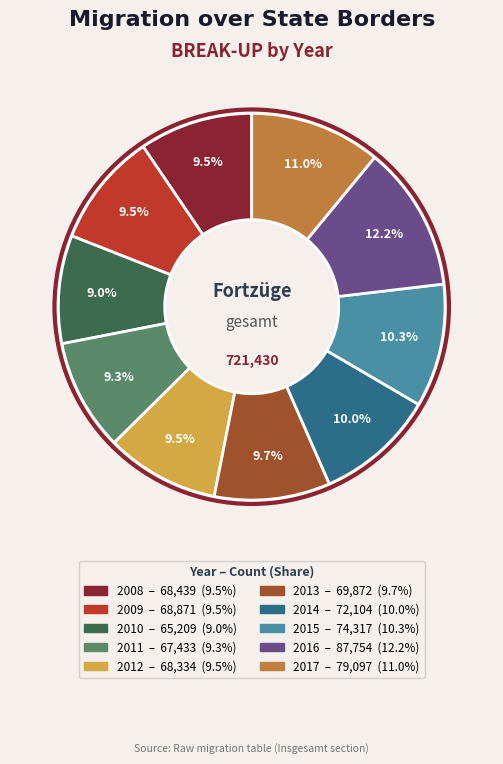

Which slice is the largest?

2016